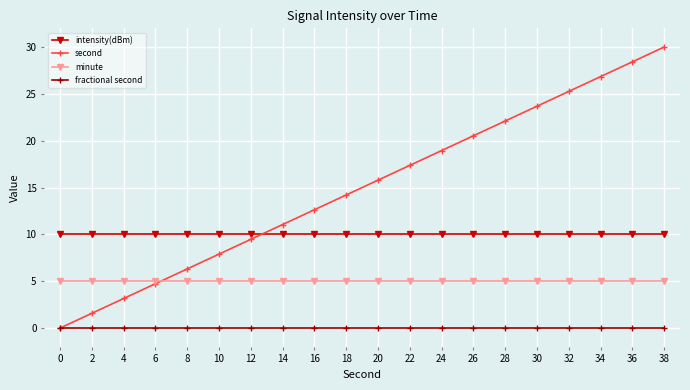

Is the value of minute at 26 greater than the value of second at 10?

No